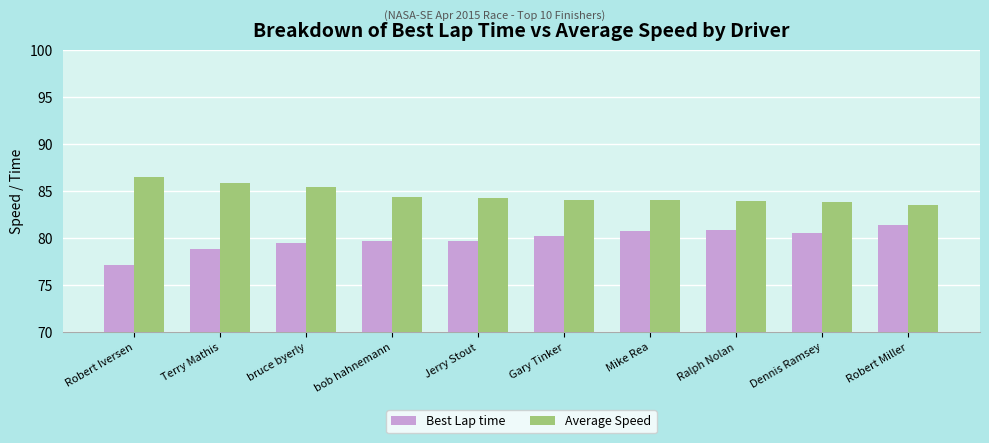

True or false: Average Speed has a value of 84.1 at Gary Tinker.

True